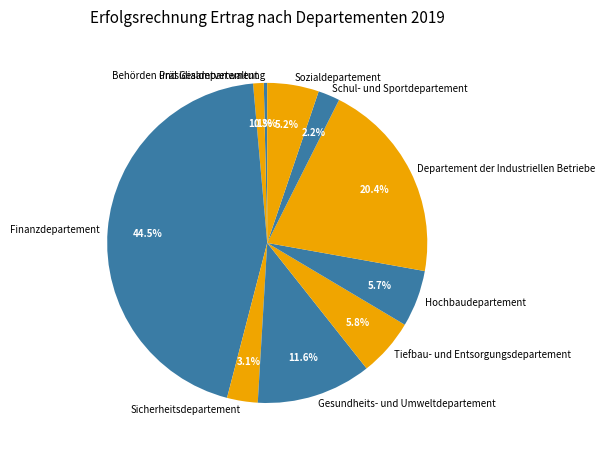

Which category has the biggest portion of the pie?

Finanzdepartement